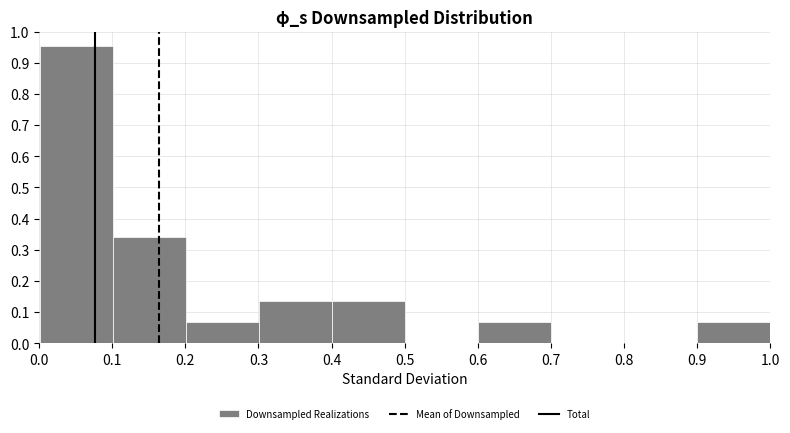

How tall is the bar that spans 0.4 to 0.5 on the x-axis? Neither the bar edges nor the heights are printed on the chart, so give them approximately, as read against the axes.

0.14